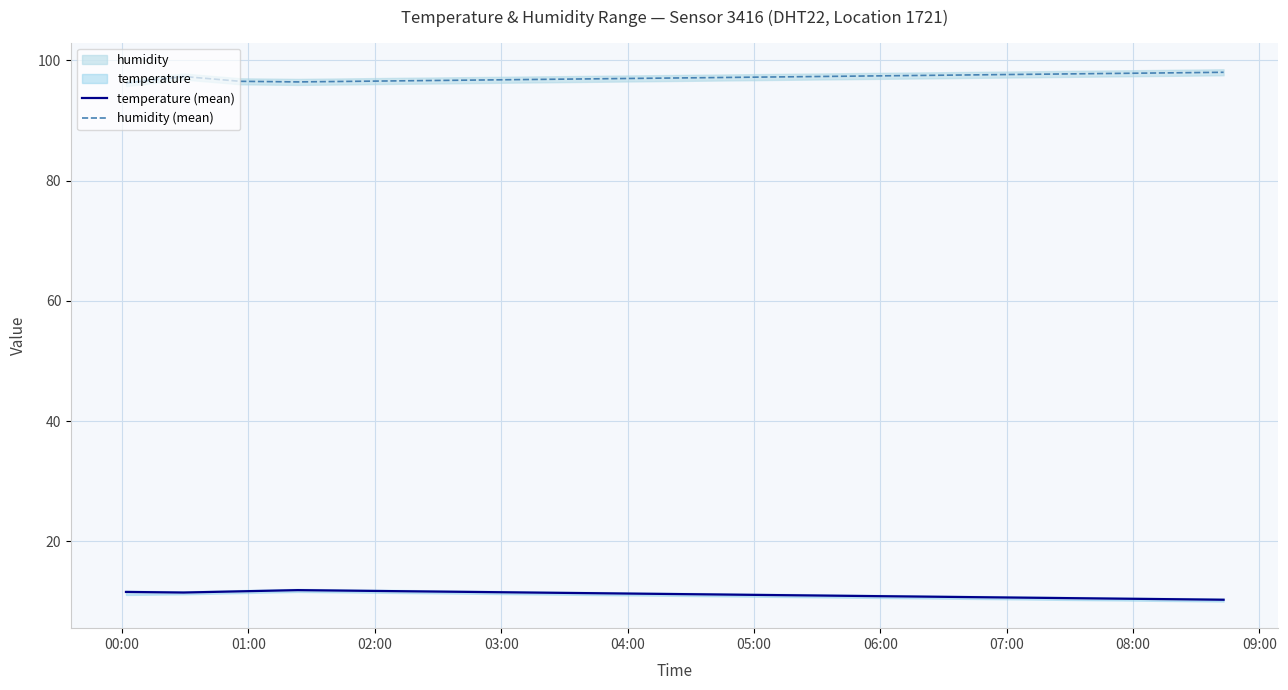

What is the minimum value for humidity (mean)?

96.2